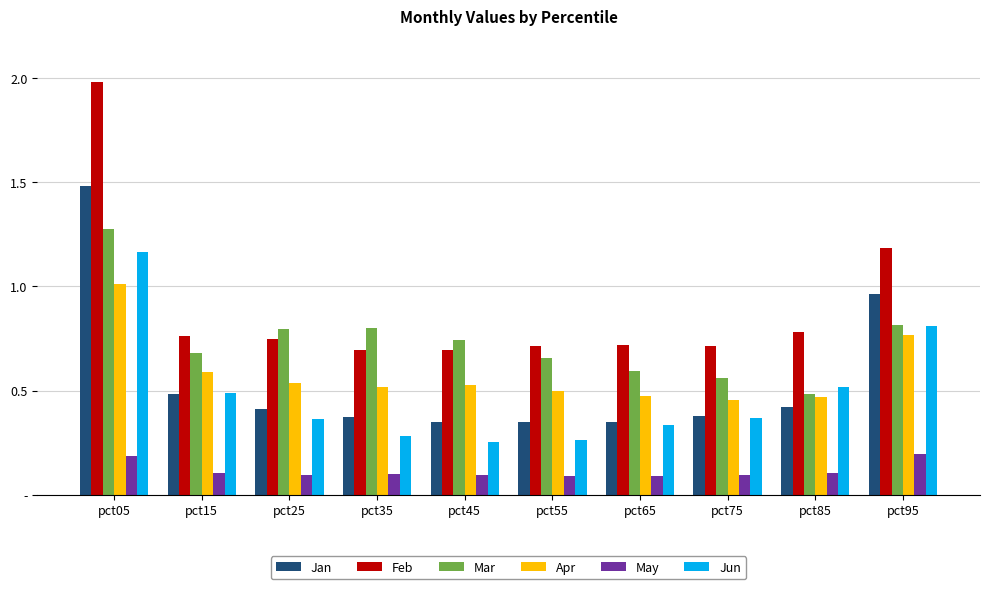

The Mar series shows 1.2 at pct35. True or false?

False